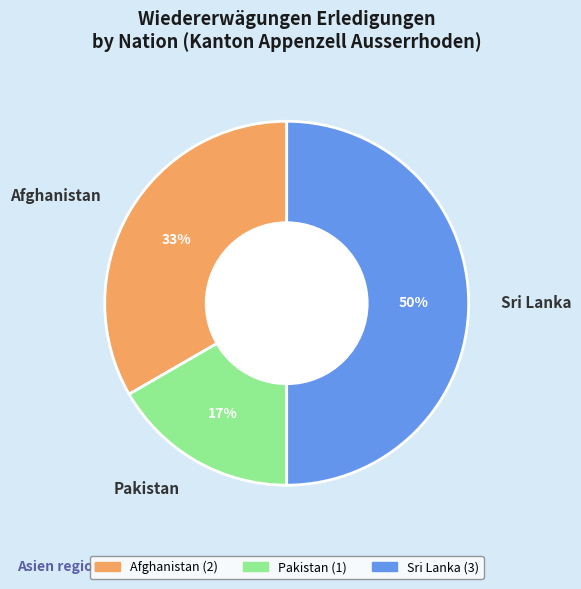

Combined, do Sri Lanka and Afghanistan account for over 50%?

Yes